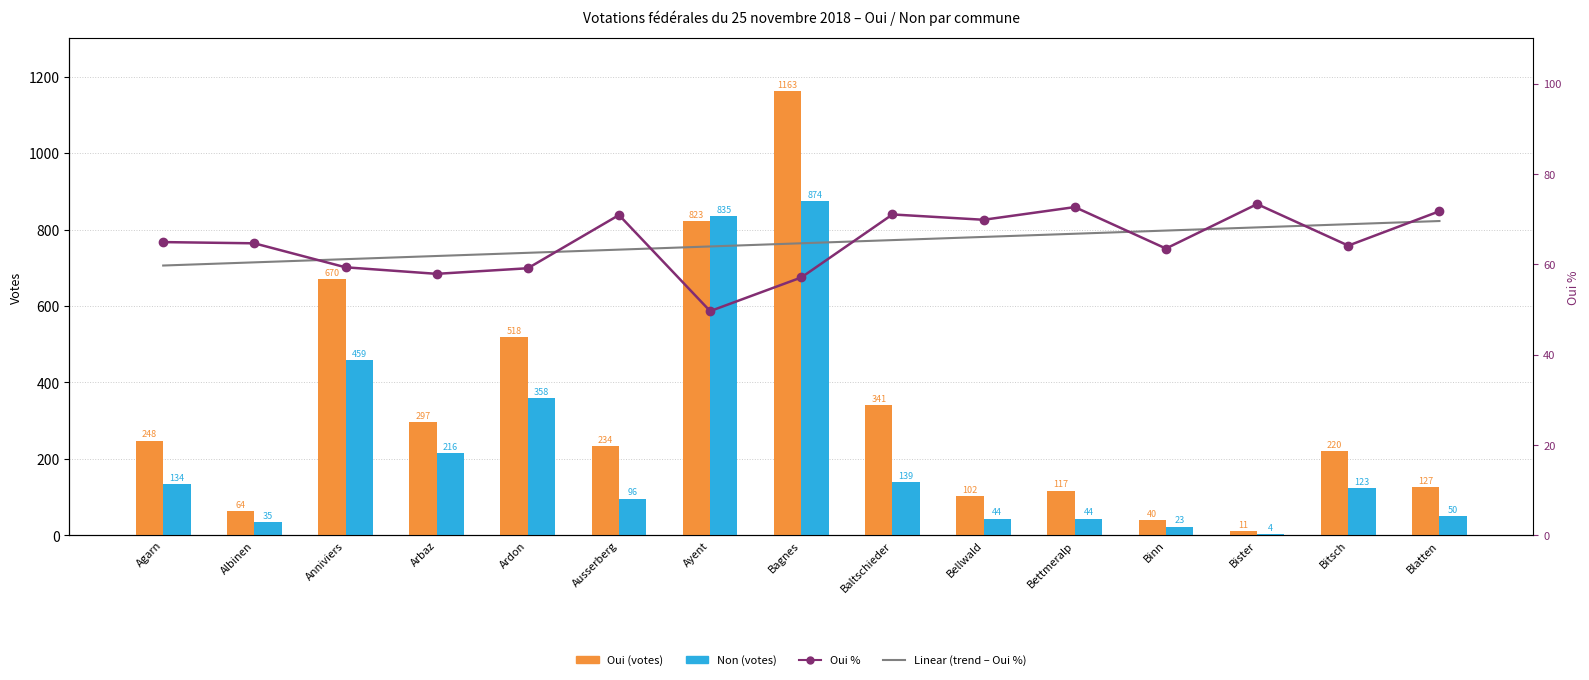

Reading left to right, list all the values displayed in this chart.

Oui: Agarn=248.0	Albinen=64.0	Anniviers=670.0	Arbaz=297.0	Ardon=518.0	Ausserberg=234.0	Ayent=823.0	Bagnes=1163.0	Baltschieder=341.0	Bellwald=102.0	Bettmeralp=117.0	Binn=40.0	Bister=11.0	Bitsch=220.0	Blatten=127.0
Non: Agarn=134.0	Albinen=35.0	Anniviers=459.0	Arbaz=216.0	Ardon=358.0	Ausserberg=96.0	Ayent=835.0	Bagnes=874.0	Baltschieder=139.0	Bellwald=44.0	Bettmeralp=44.0	Binn=23.0	Bister=4.0	Bitsch=123.0	Blatten=50.0
Oui %: Agarn=64.9	Albinen=64.7	Anniviers=59.3	Arbaz=57.9	Ardon=59.1	Ausserberg=70.9	Ayent=49.6	Bagnes=57.1	Baltschieder=71.0	Bellwald=69.9	Bettmeralp=72.7	Binn=63.5	Bister=73.3	Bitsch=64.1	Blatten=71.8